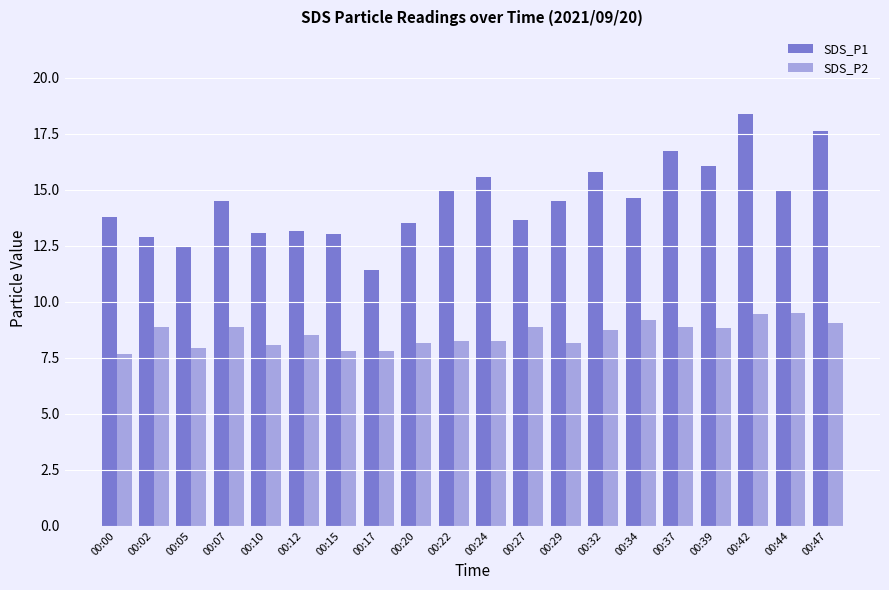

What is the spread (max minus min) of values at 00:44?

5.4